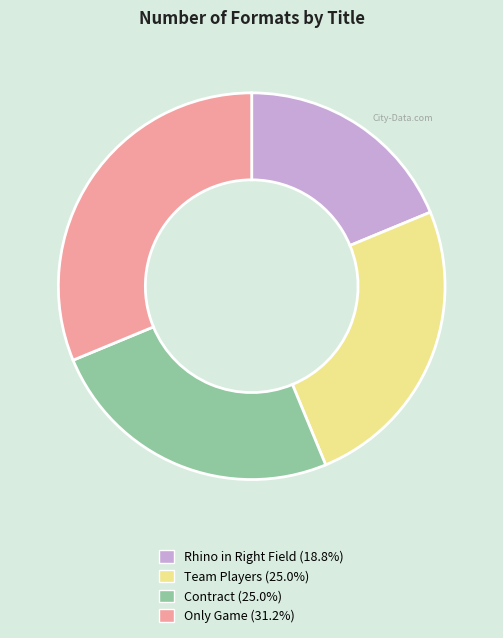

Which has a higher value, Contract or Only Game?

Only Game